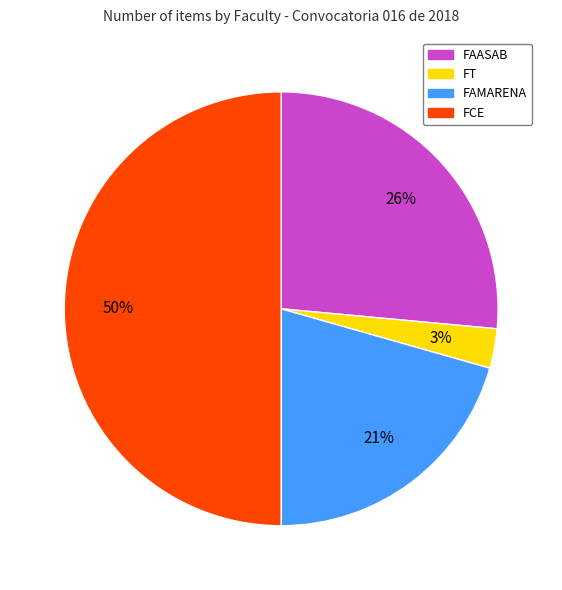

The FT slice represents 16% of the pie. True or false?

False